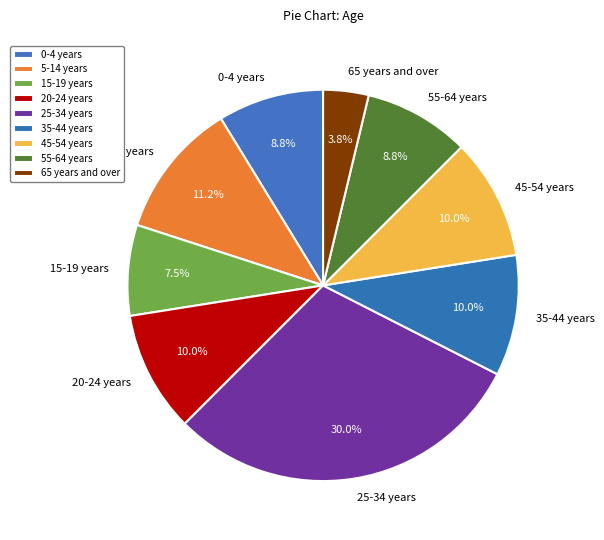

How many segments does this pie chart have?

9